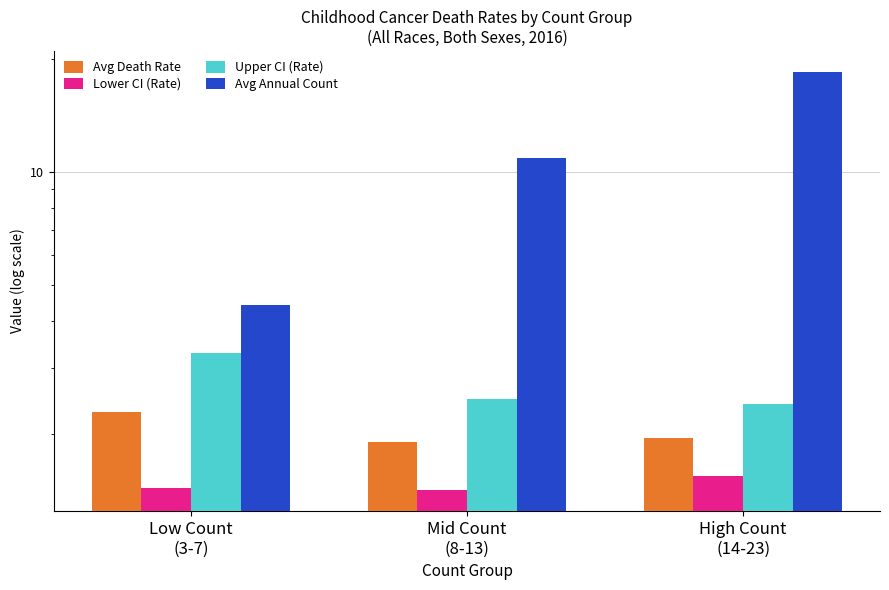

Is the value of Upper CI (Rate) at Mid Count
(8-13) greater than the value of Avg Death Rate at Mid Count
(8-13)?

Yes